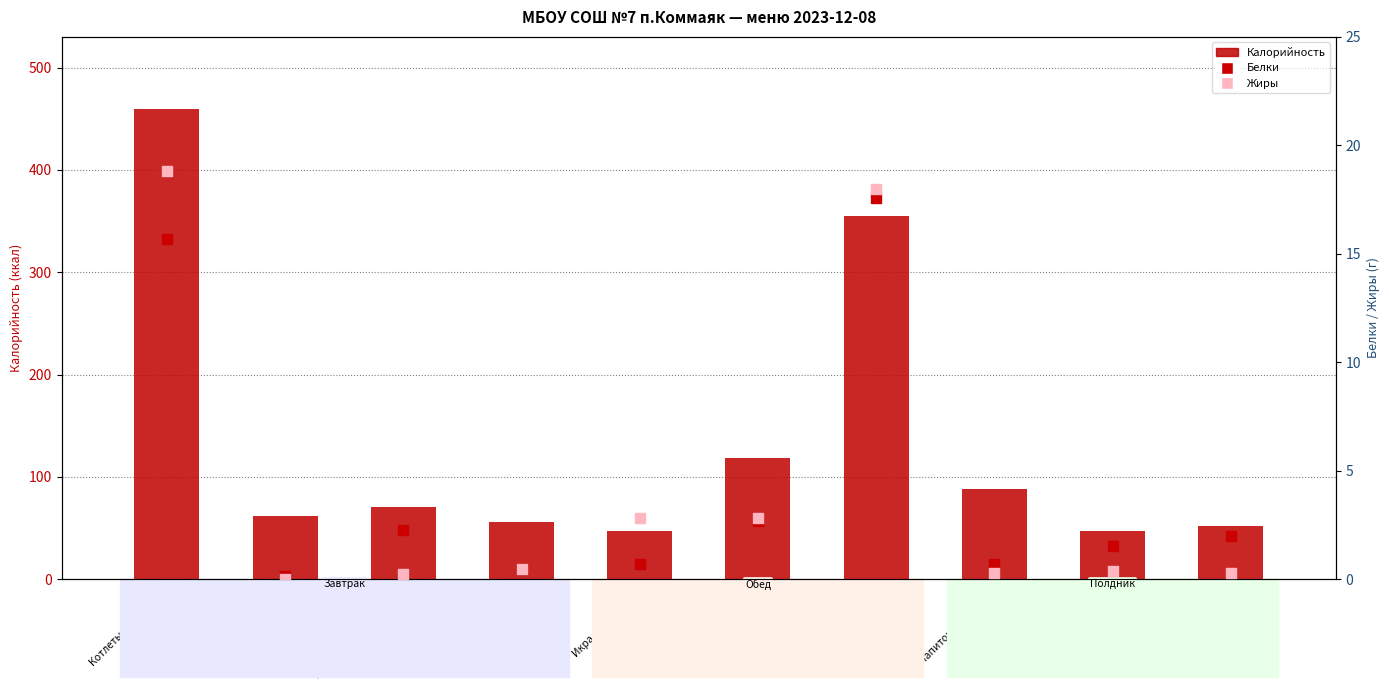

At how many categories does at least one series exceed 82?

4